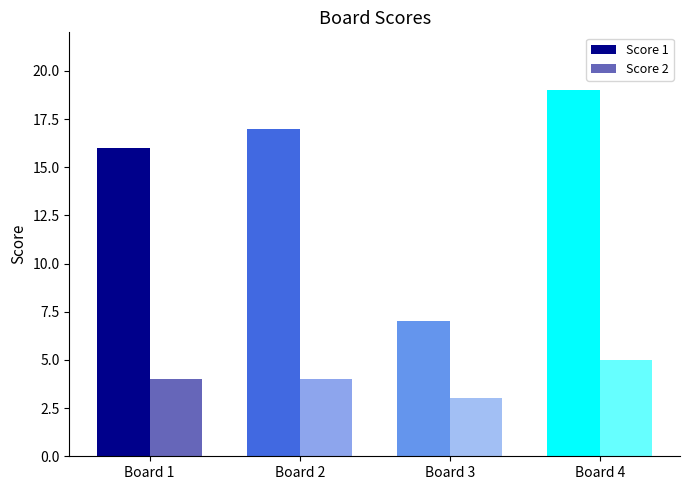

The value of Score 2 at Board 1 is 7. True or false?

False